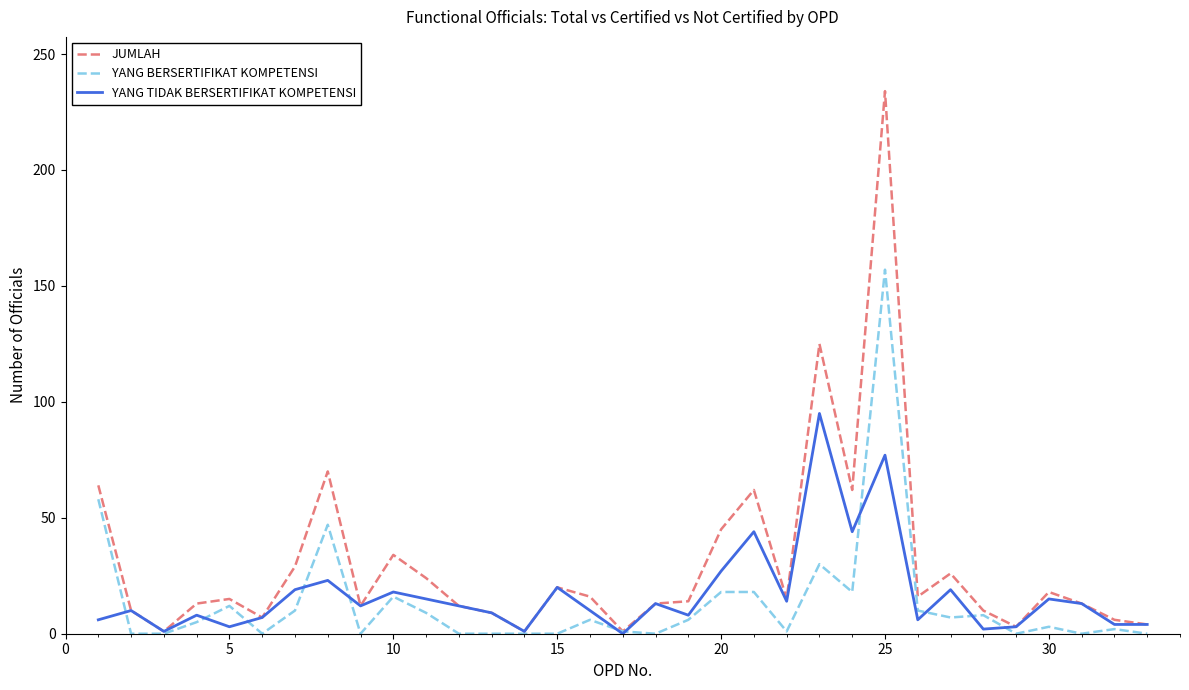

List the series in order of their peak value, highest first.

JUMLAH, YANG BERSERTIFIKAT KOMPETENSI, YANG TIDAK BERSERTIFIKAT KOMPETENSI